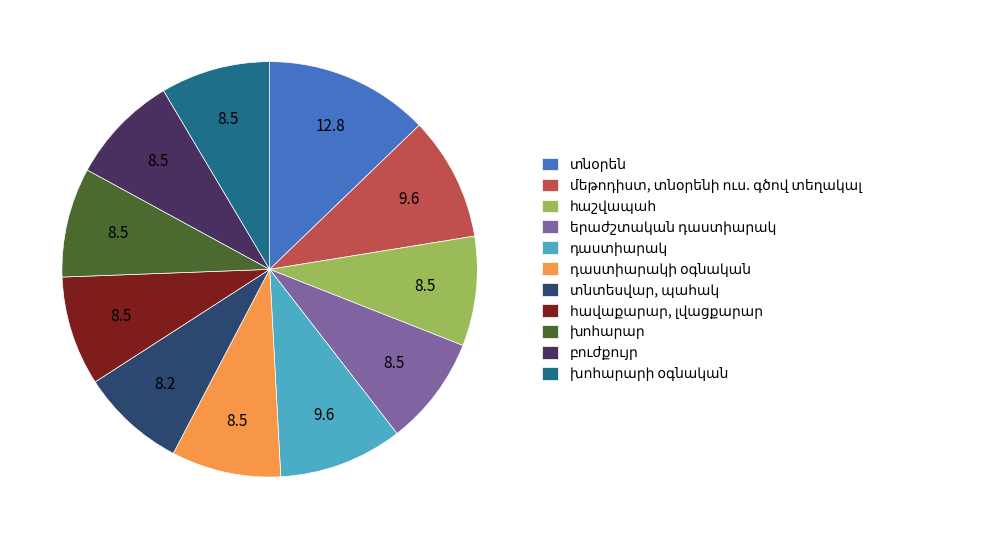

Is there any slice that represents more than half of the pie?

No